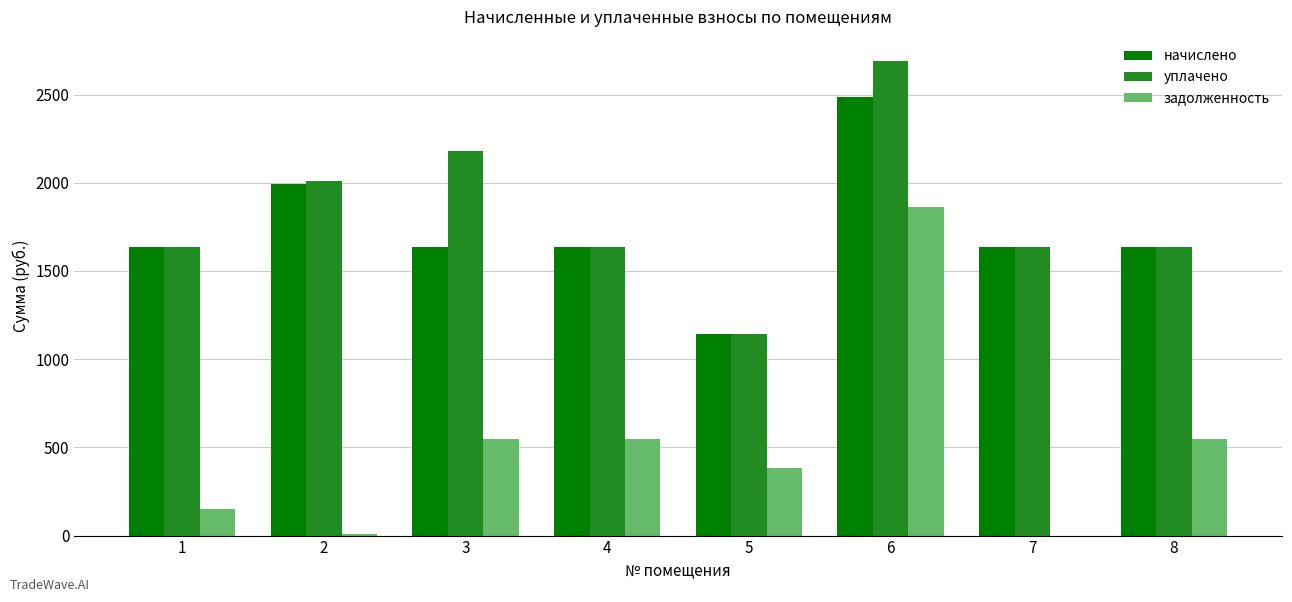

What is the maximum value for уплачено?

2692.6